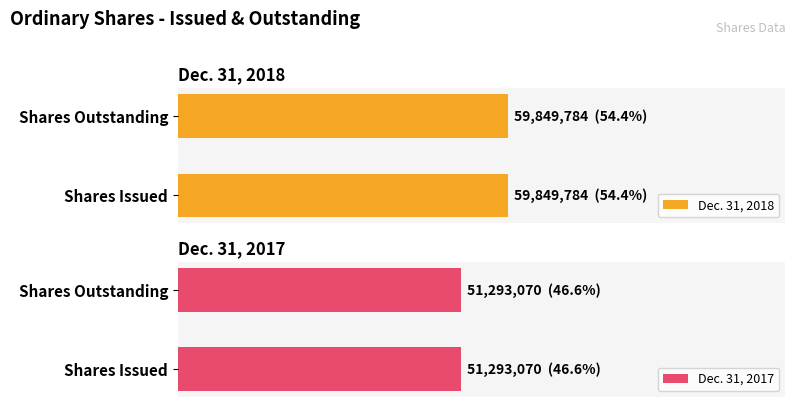

The Dec. 31, 2017 series shows 86123874 at Shares Outstanding. True or false?

False